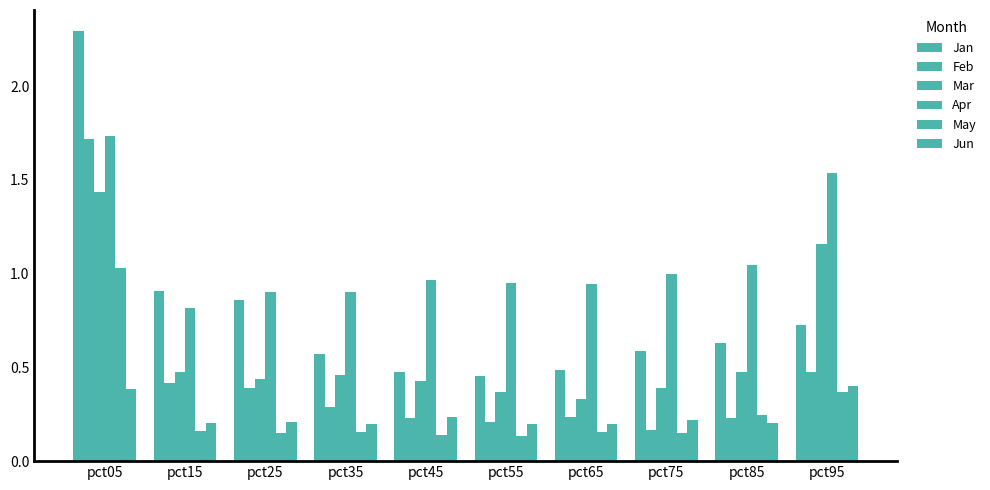

Does the chart contain any negative values?

No